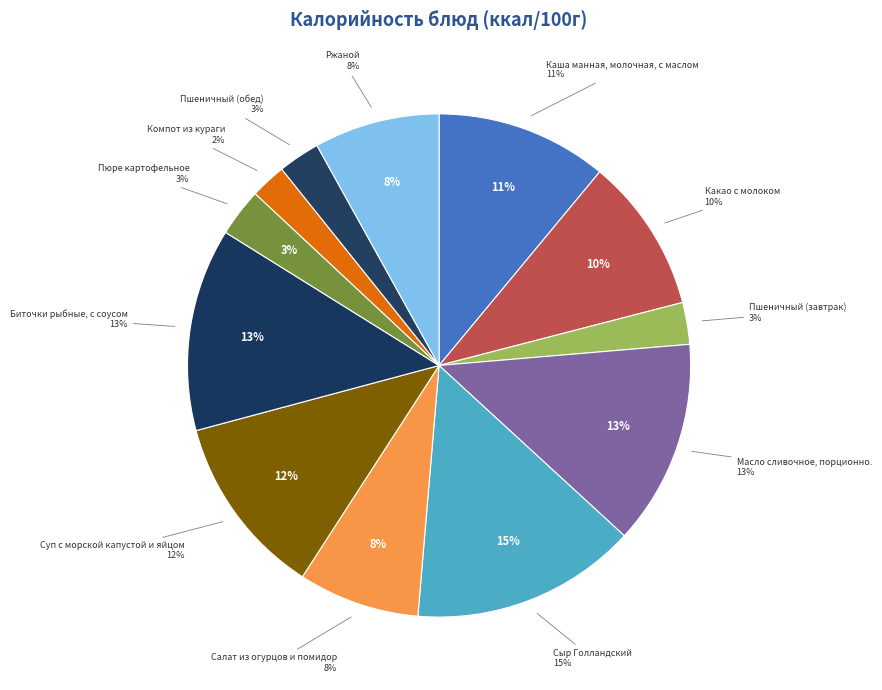

What is the total percentage of Биточки рыбные, с соусом and Ржаной?

21.1%